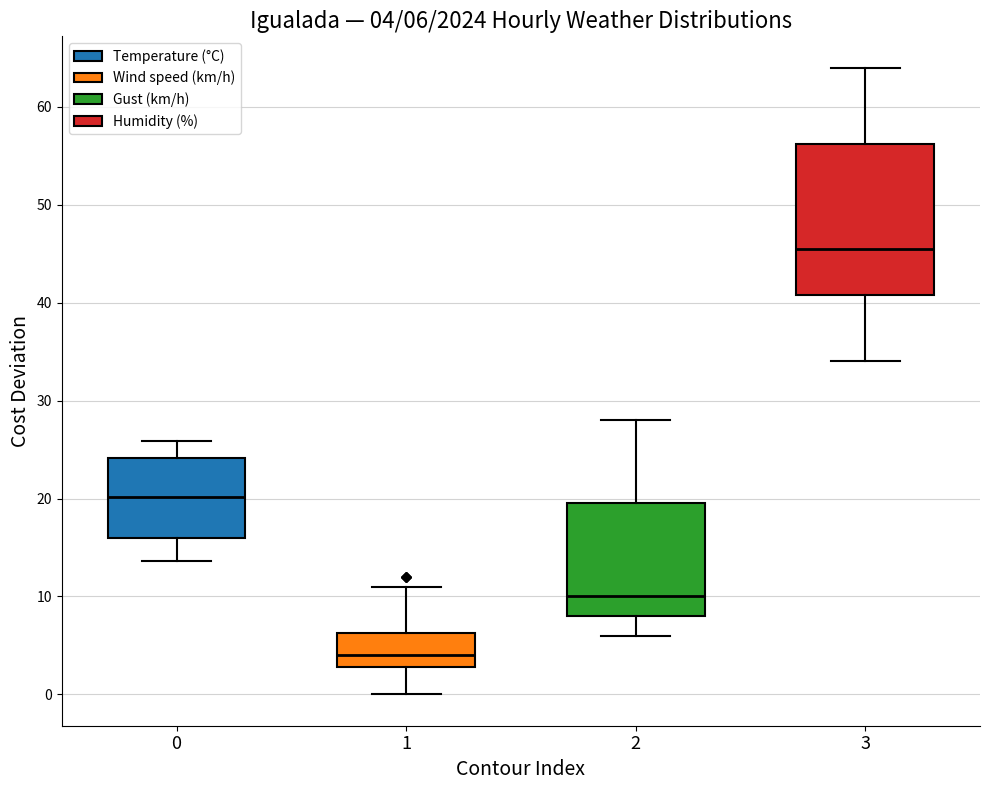

Which box's median line is the highest?

3